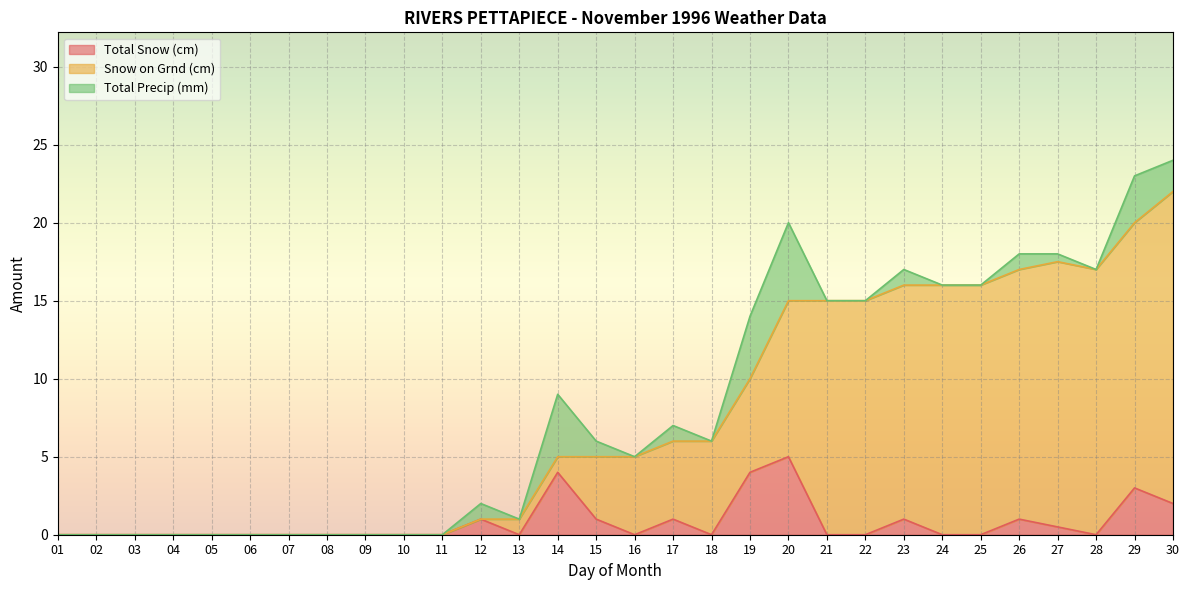

What is the sum of the Total Snow (cm) values at 19 and 10?

4.0